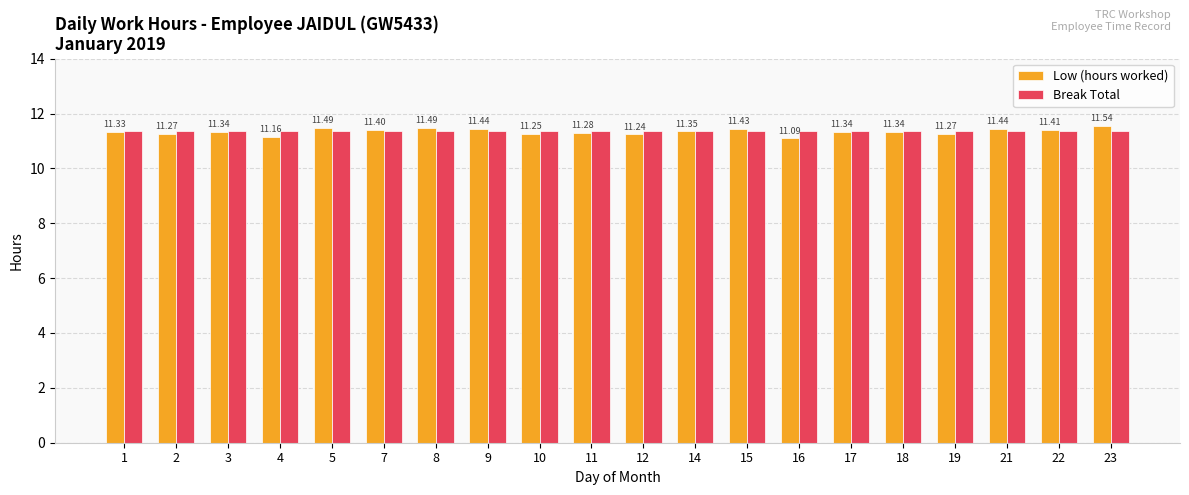

What are all the series names shown in the legend?

Low (hours worked), Break Total